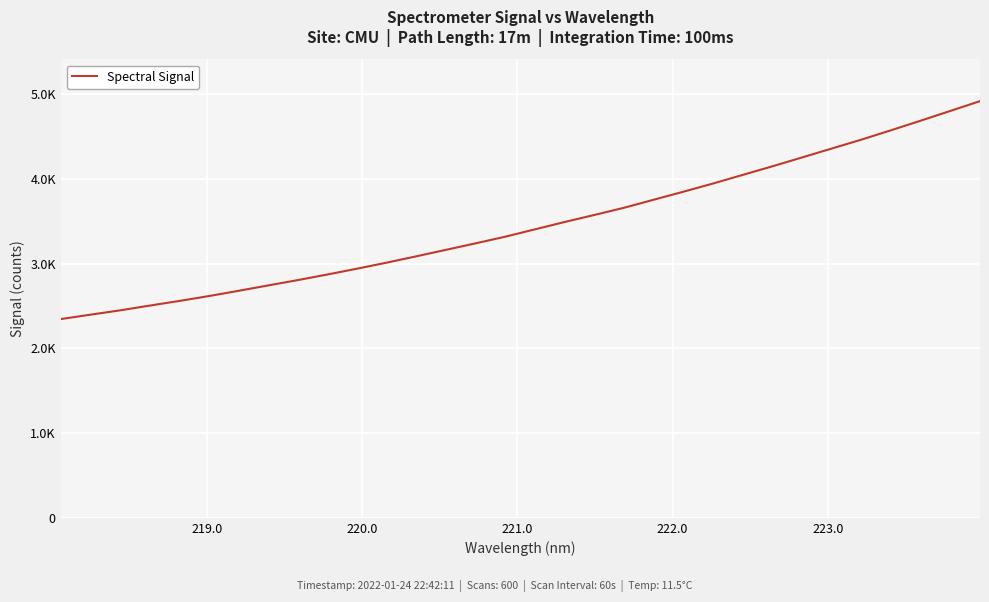

Is this an area chart (filled region under the line)?

No